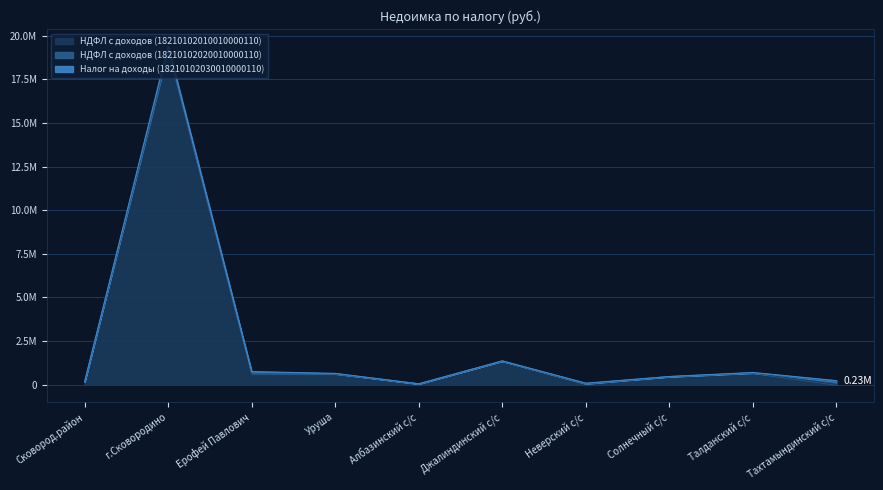

What is the approximate value of НДФЛ с доходов (18210102020010000110) at Тахтамындинский с/с?

172631.0